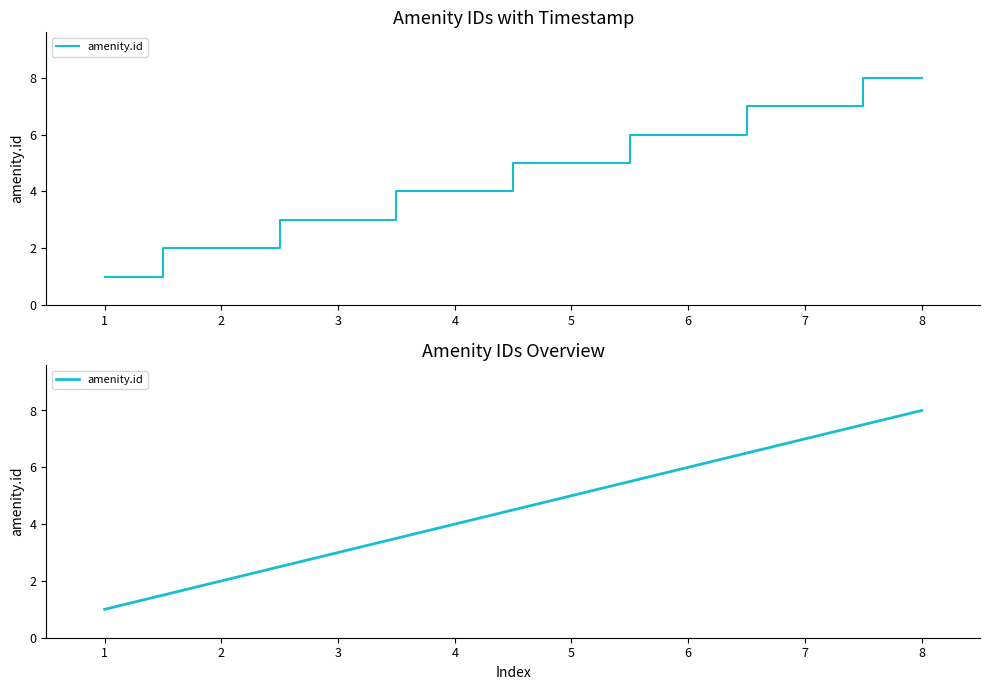

Reading left to right, what are all the values shown in this chart?

1=1	2=2	3=3	4=4	5=5	6=6	7=7	8=8